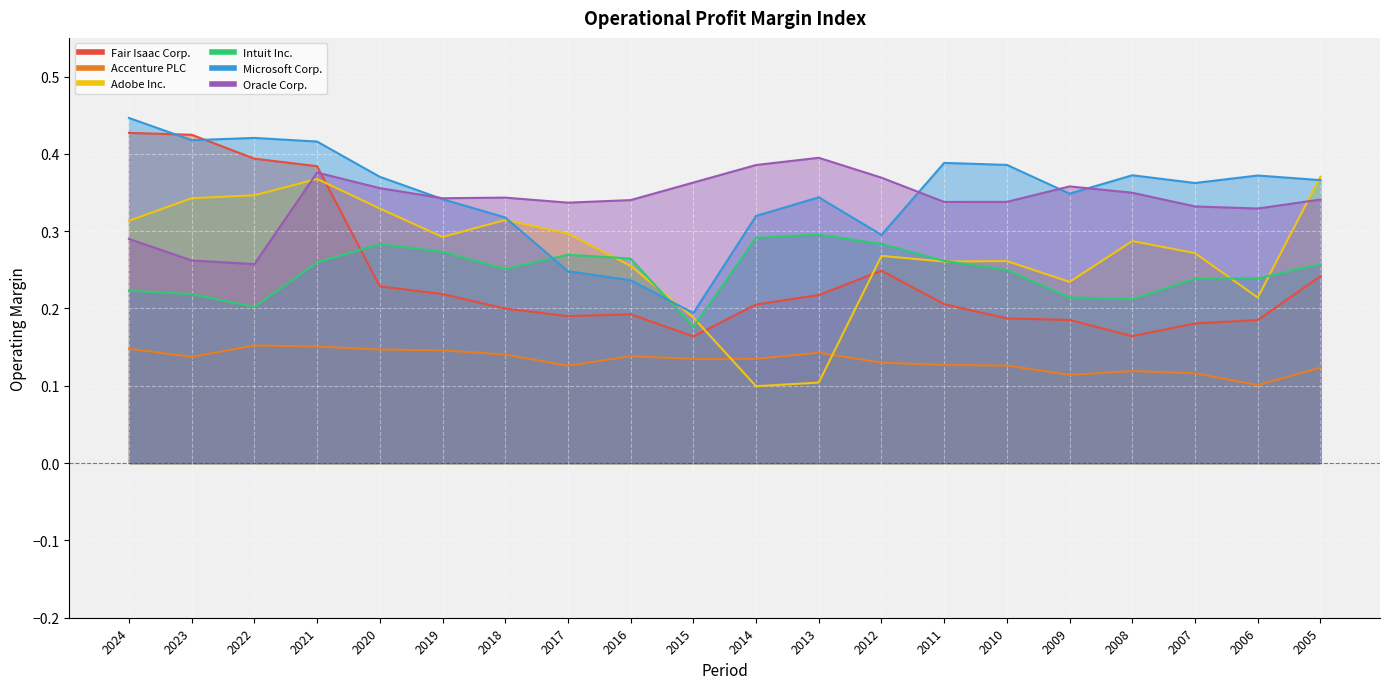

At which label does Microsoft Corp. reach its peak?

2024